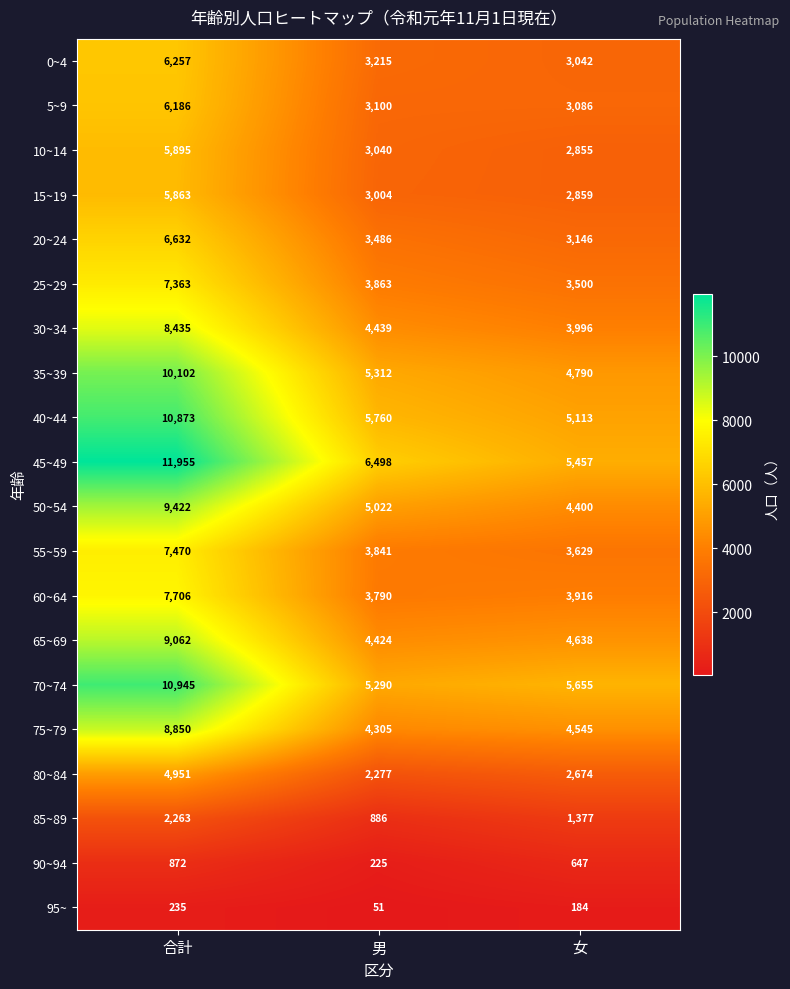

Which series has the widest spread of values?

45~49